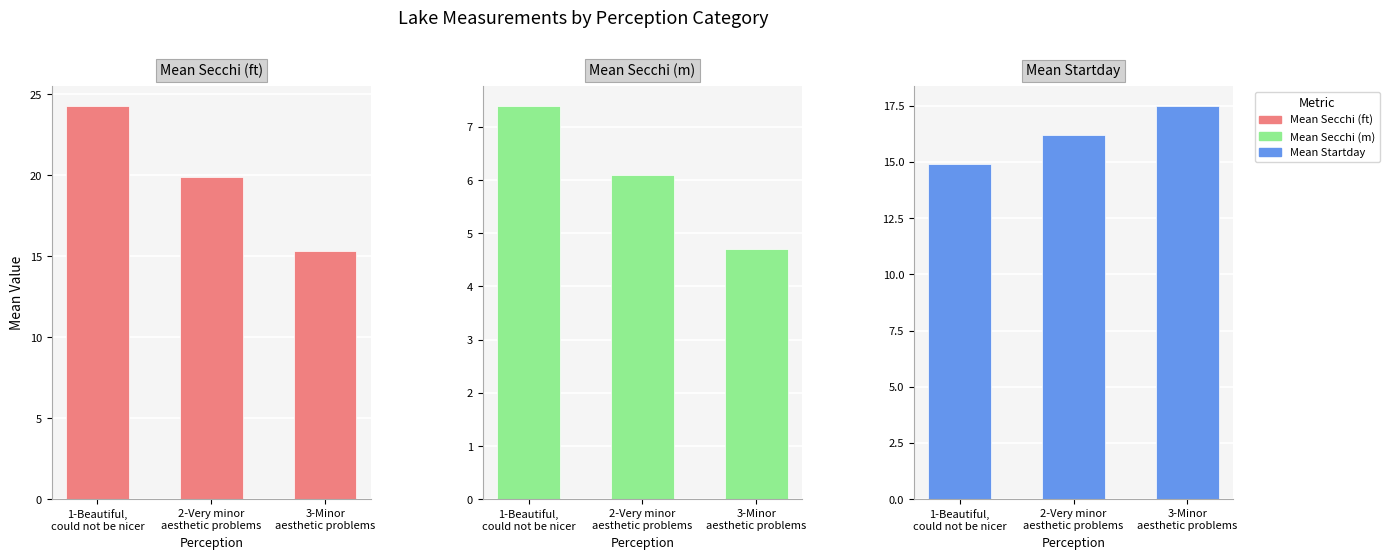

Reading left to right, list all the values displayed in this chart.

Mean Secchi (ft): 1-Beautiful,
could not be nicer=24.3	2-Very minor
aesthetic problems=19.9	3-Minor
aesthetic problems=15.3
Mean Secchi (m): 1-Beautiful,
could not be nicer=7.4	2-Very minor
aesthetic problems=6.1	3-Minor
aesthetic problems=4.7
Mean Startday: 1-Beautiful,
could not be nicer=14.9	2-Very minor
aesthetic problems=16.2	3-Minor
aesthetic problems=17.5